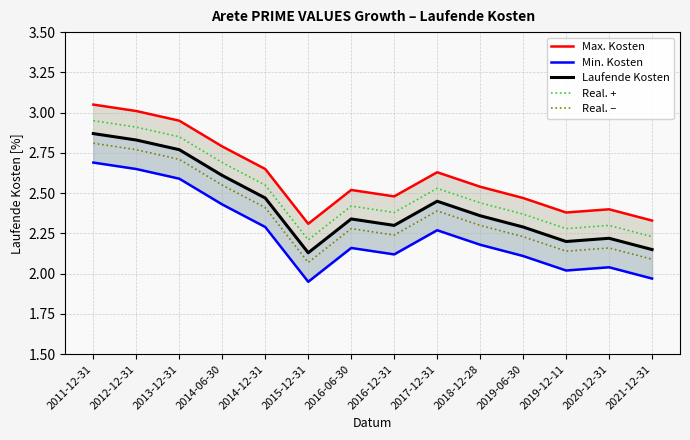

What is the sum of the Max. Kosten values at 2011-12-31 and 2014-06-30?

5.8